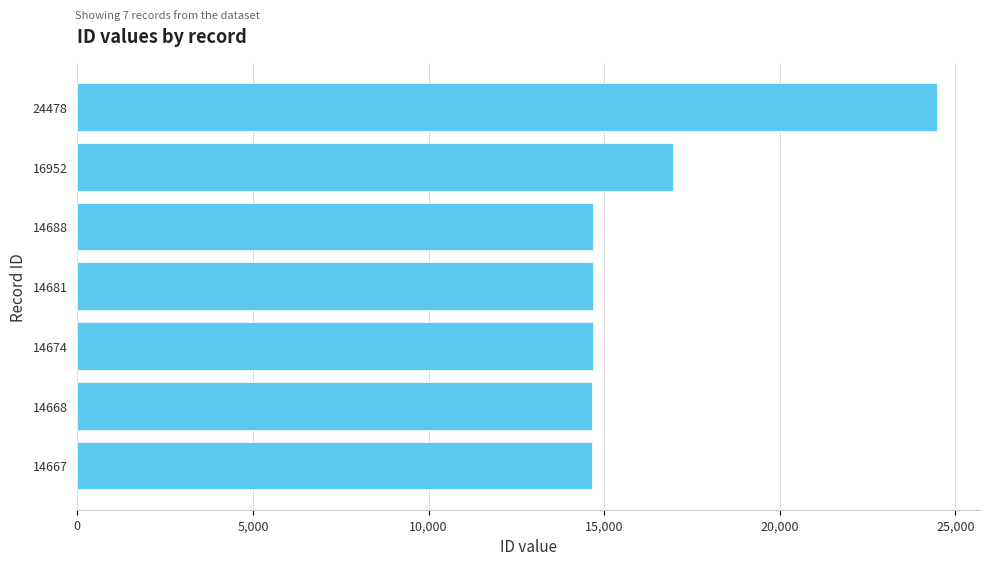

What is the average value?

16401